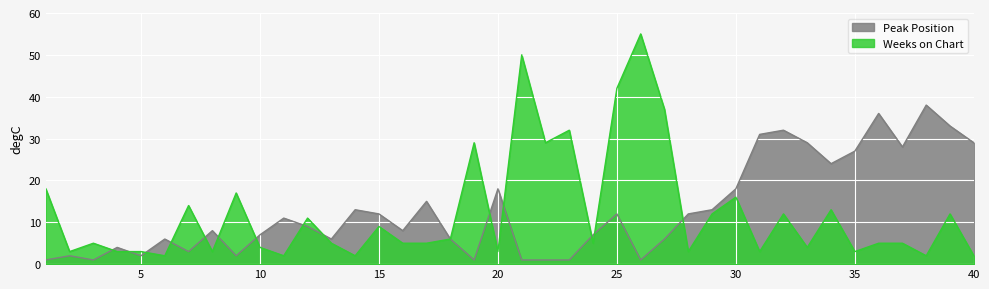

What is the value of the Weeks on Chart point at the 21st from the left?

50